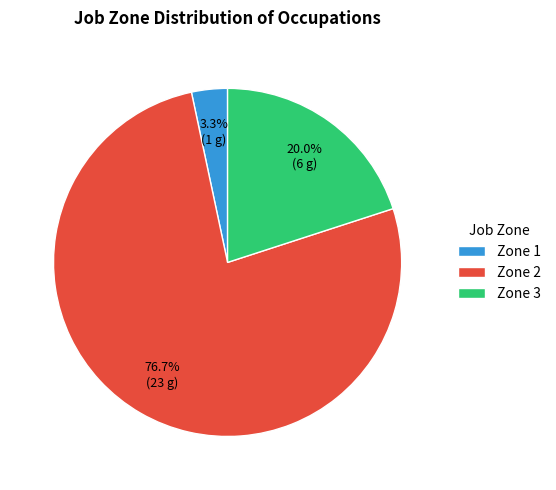

Rank the categories by value from highest to lowest.

Zone 2, Zone 3, Zone 1